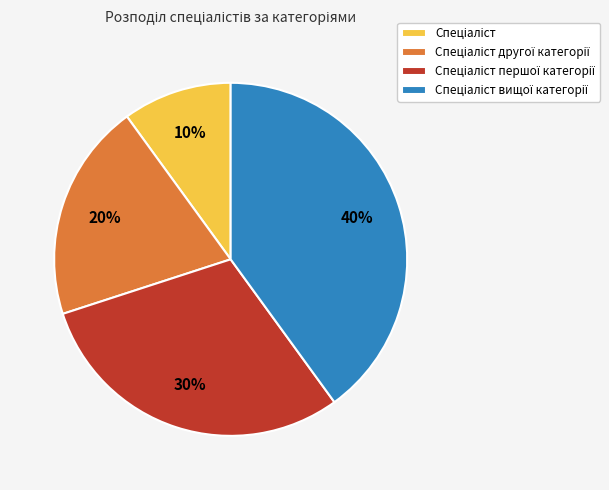

To the nearest percent, what is the average slice percentage?

25%